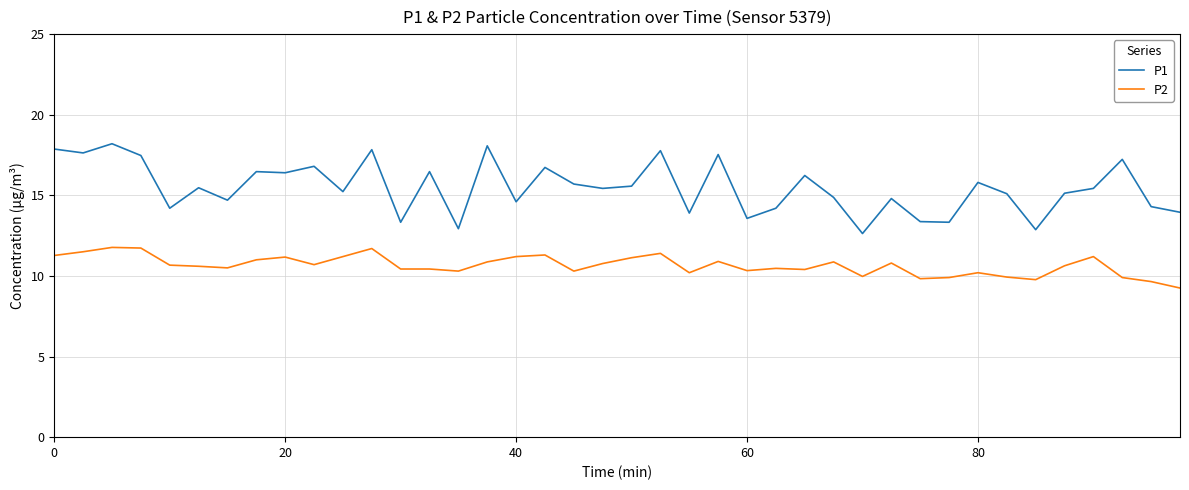

What is the difference between the maximum and minimum values in the P1 series?

5.6